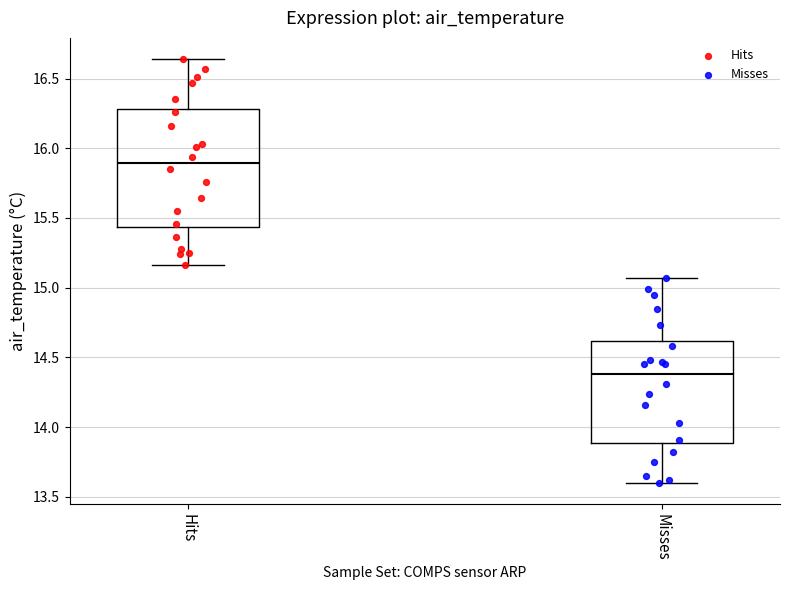

Where is the lower edge of the box for Hits on the y-axis? The values are not printed on the chart, so give them approximately, as read against the axis.

15.45